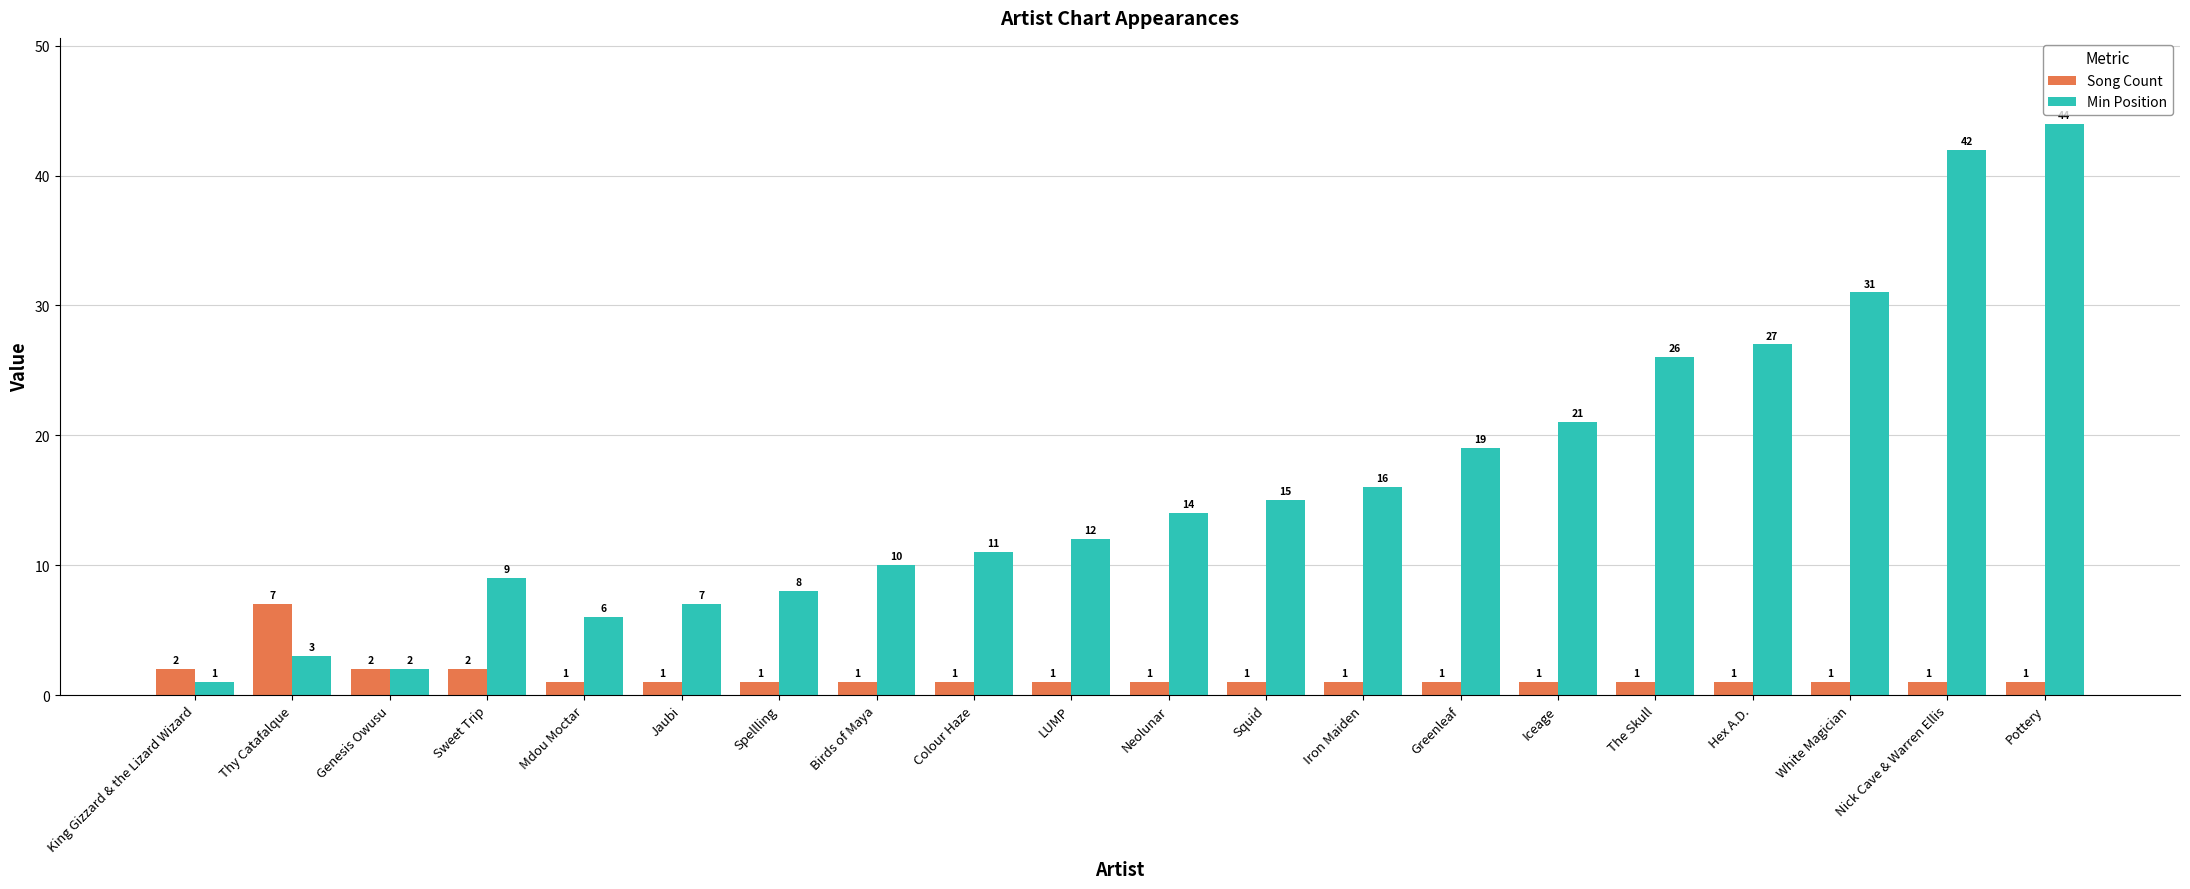

Where is Min Position nearest to the value 22?

Iceage